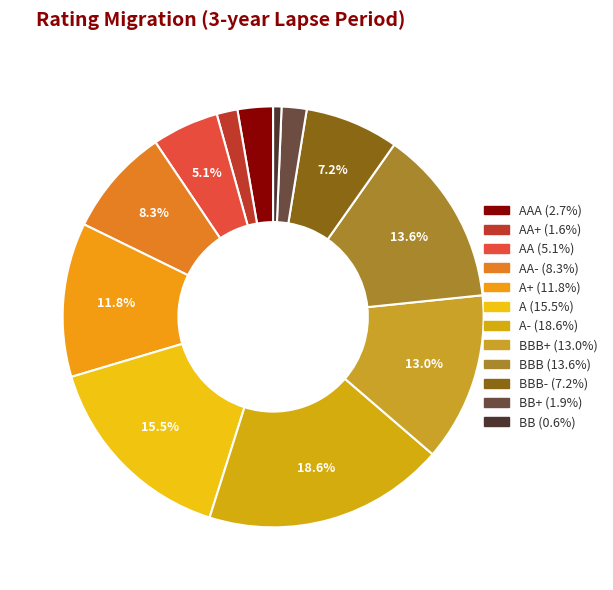

Count the number of slices in the pie.

12